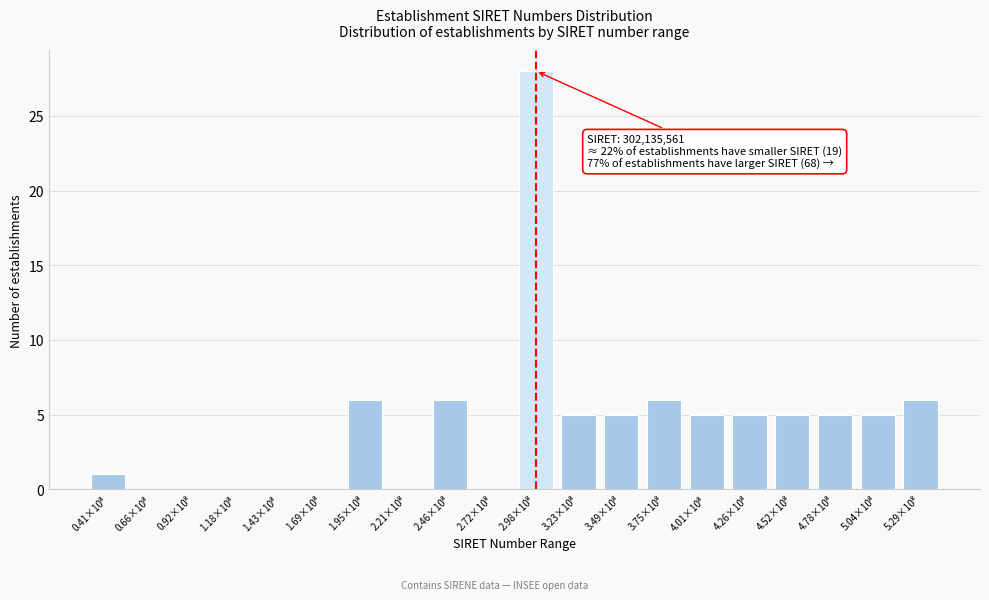

What is the maximum value shown in the chart?

28